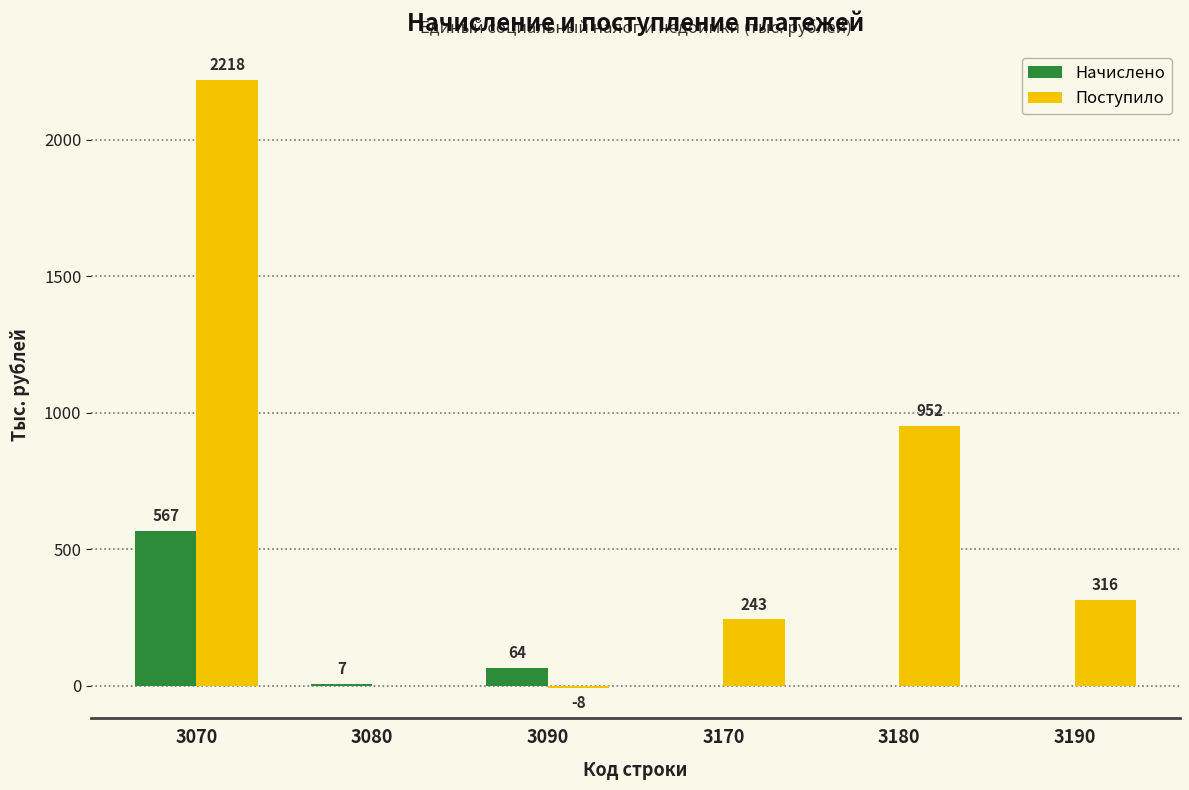

How many distinct data groups are displayed?

2